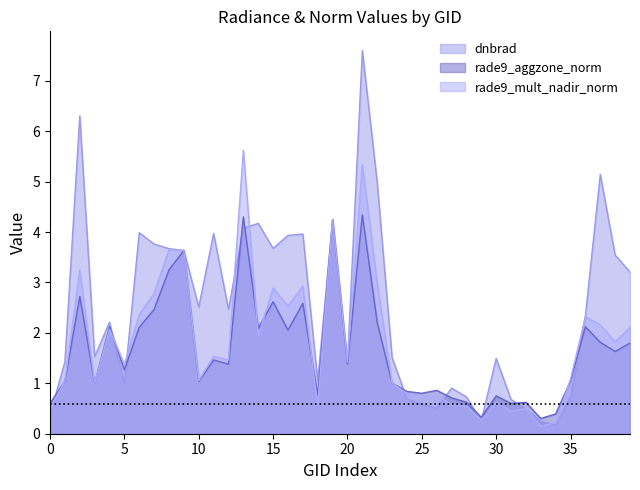

True or false: dnbrad has a value of 1.2 at 35.

False